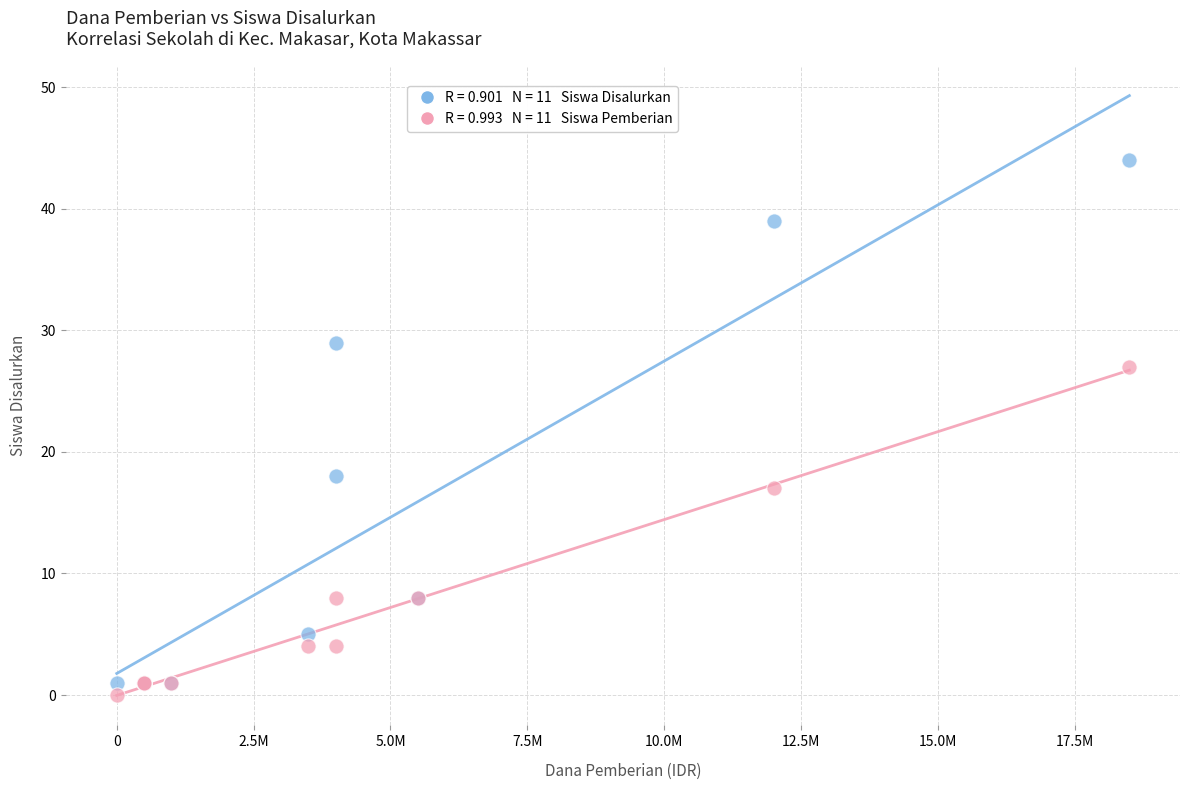

Across all series, what Y value is closest to 22?

18